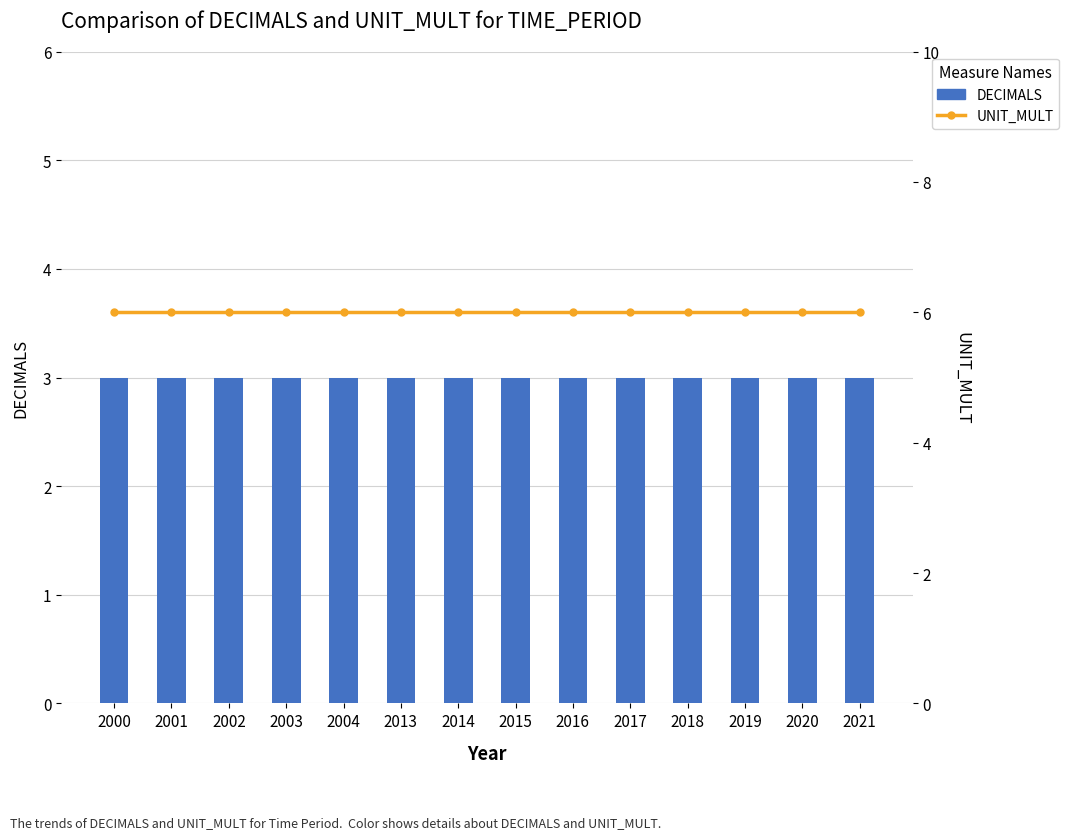

What is the sum of the DECIMALS values at 2013 and 2014?

6